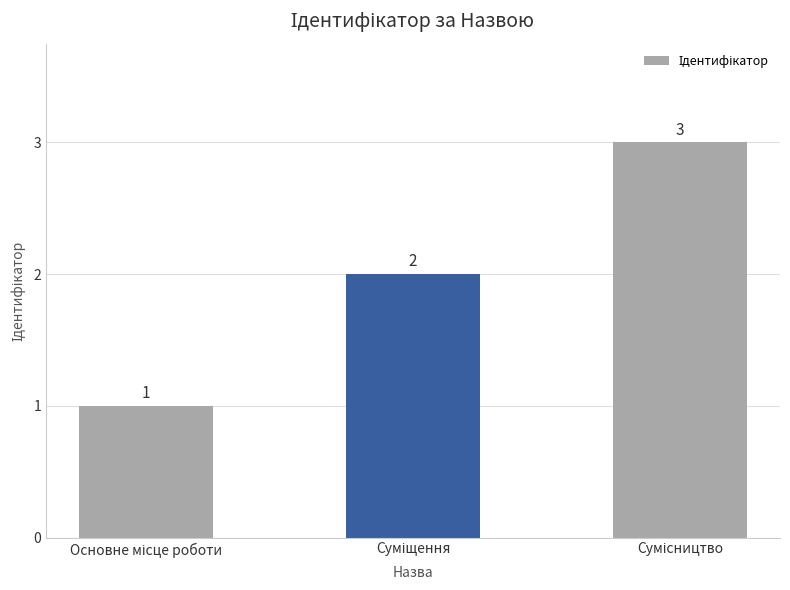

What is the sum of all values?

6